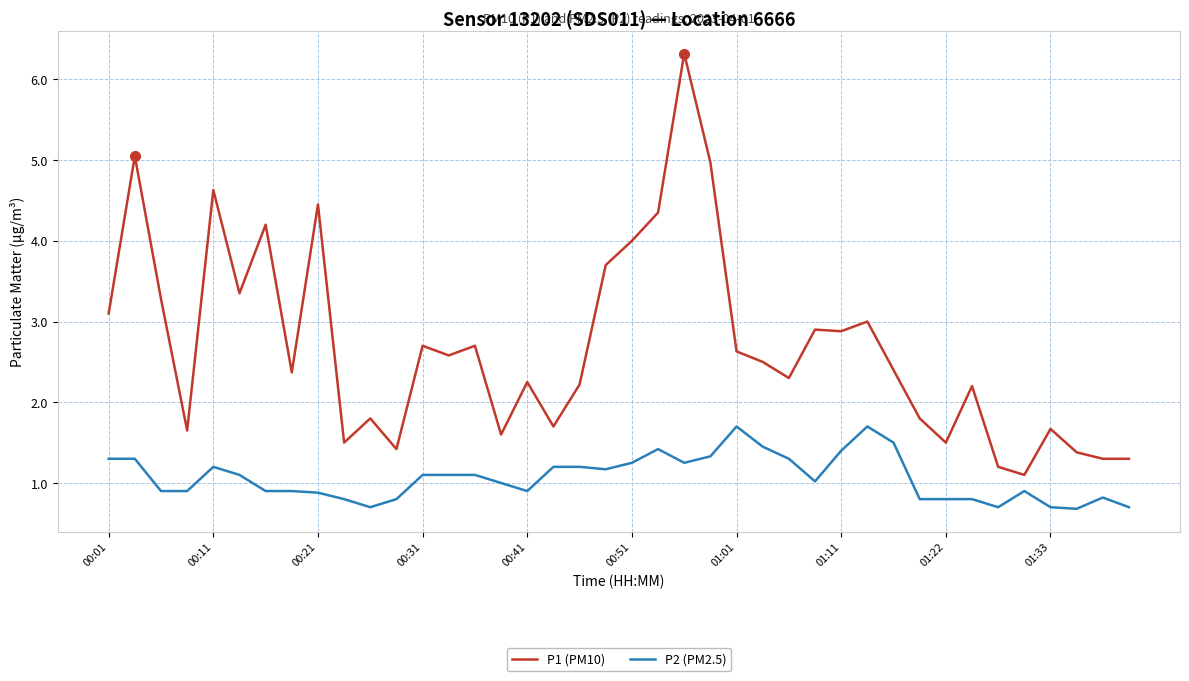

Which series has the largest total across all categories?

P1 (PM10)